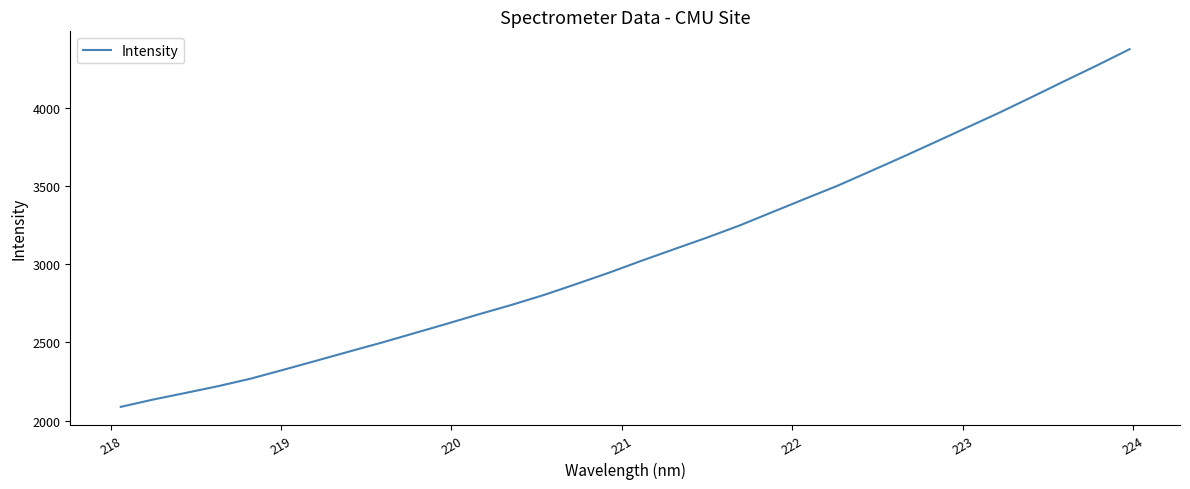

What is the difference between the maximum and minimum values?

2284.9